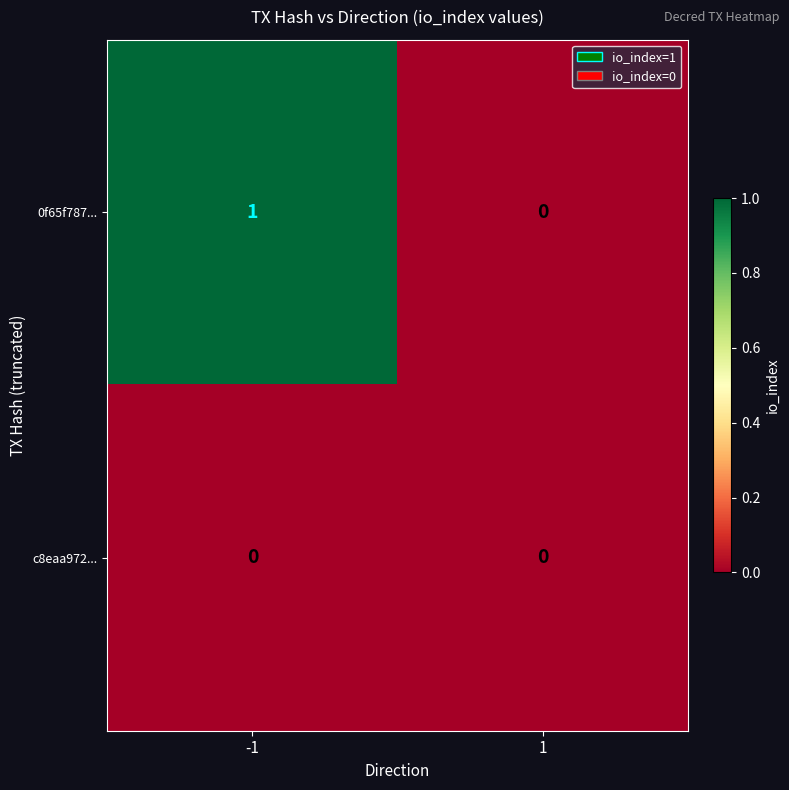

Rank the series by their average value, from highest to lowest.

0f65f787..., c8eaa972...